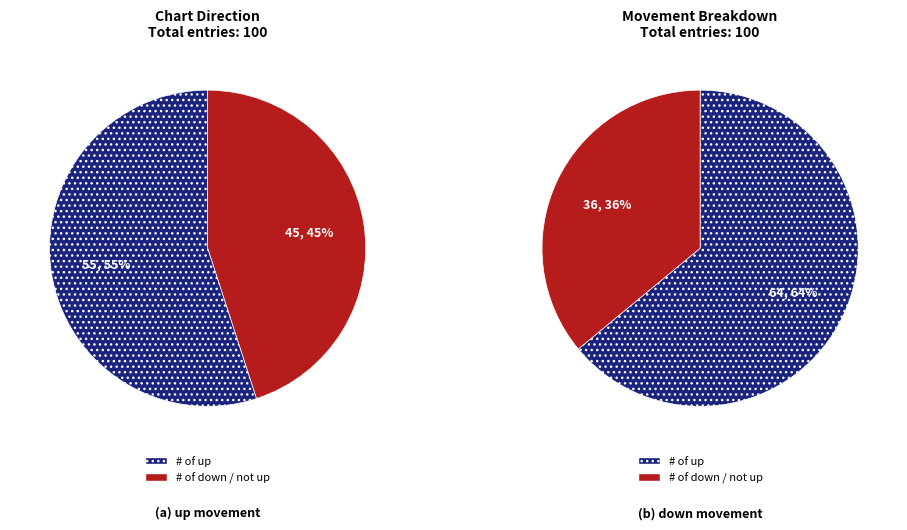

Do - and down together represent more than half of the pie?

No